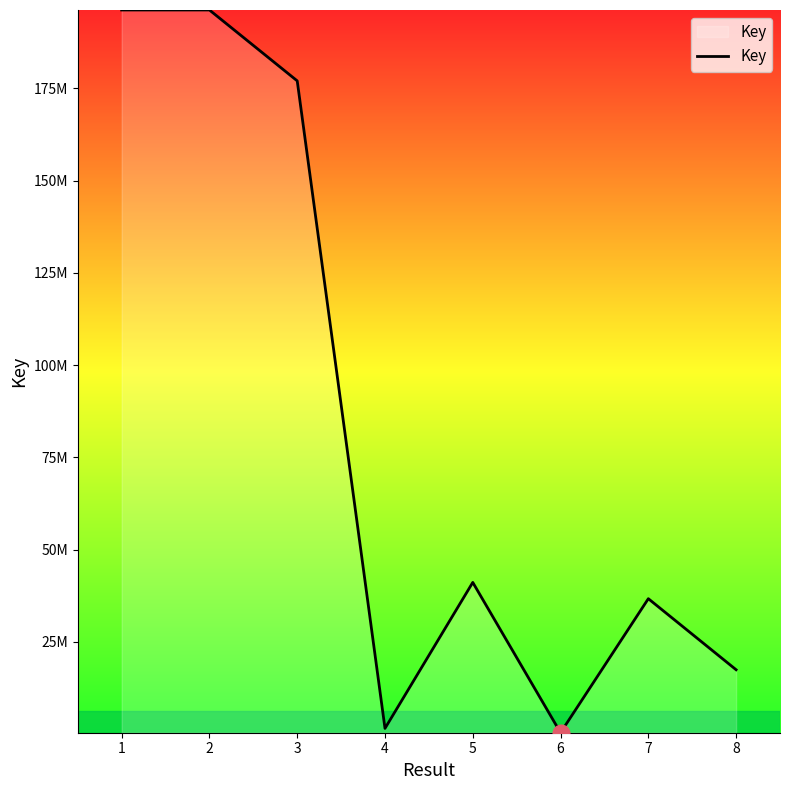

Reading left to right, what are all the values shown in this chart?

1=196272657	2=196272803	3=177057309	4=1510842	5=41085590	6=336416	7=36671976	8=17409837